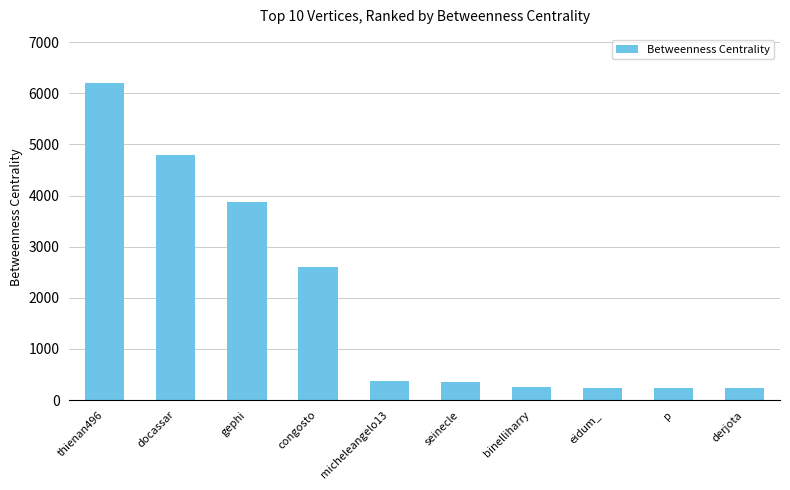

What is the smallest value displayed?

230.7